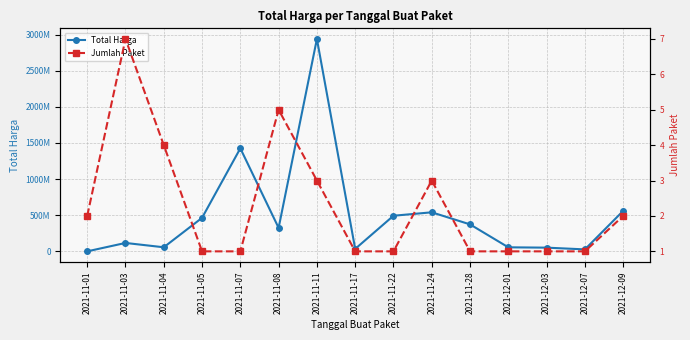

Which series has the widest spread of values?

Total Harga